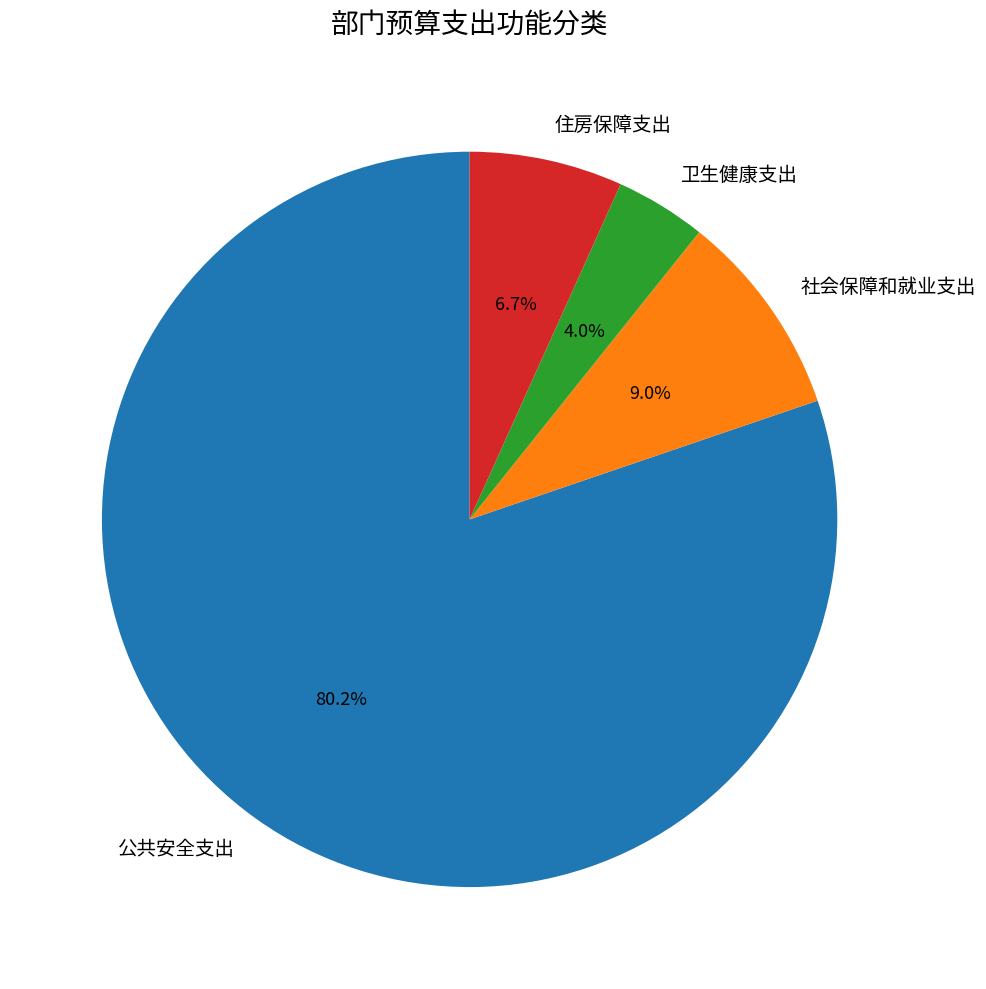

True or false: 住房保障支出 accounts for 14% of the total.

False